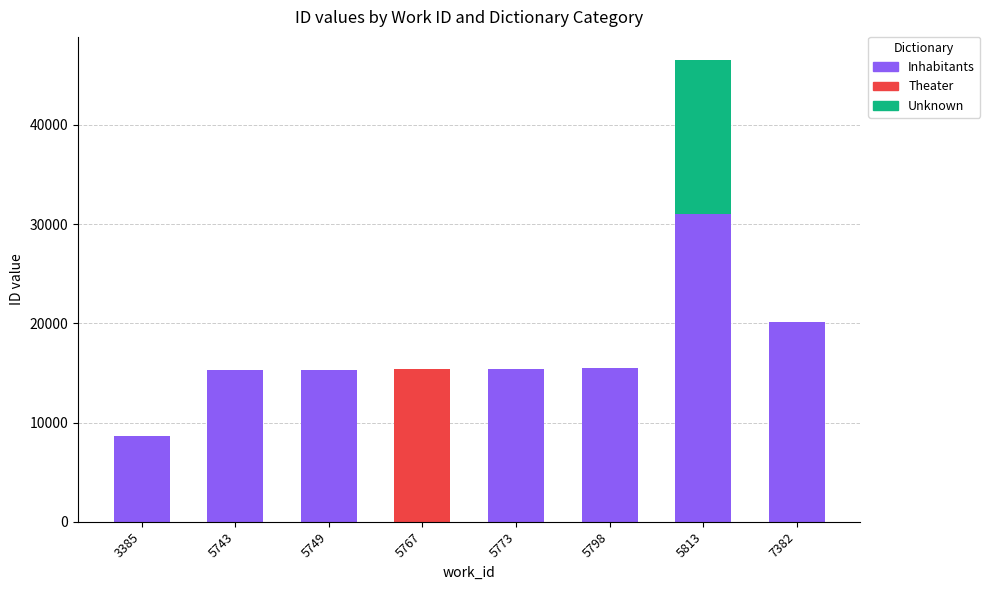

Read the Inhabitants value at 5798.

15466